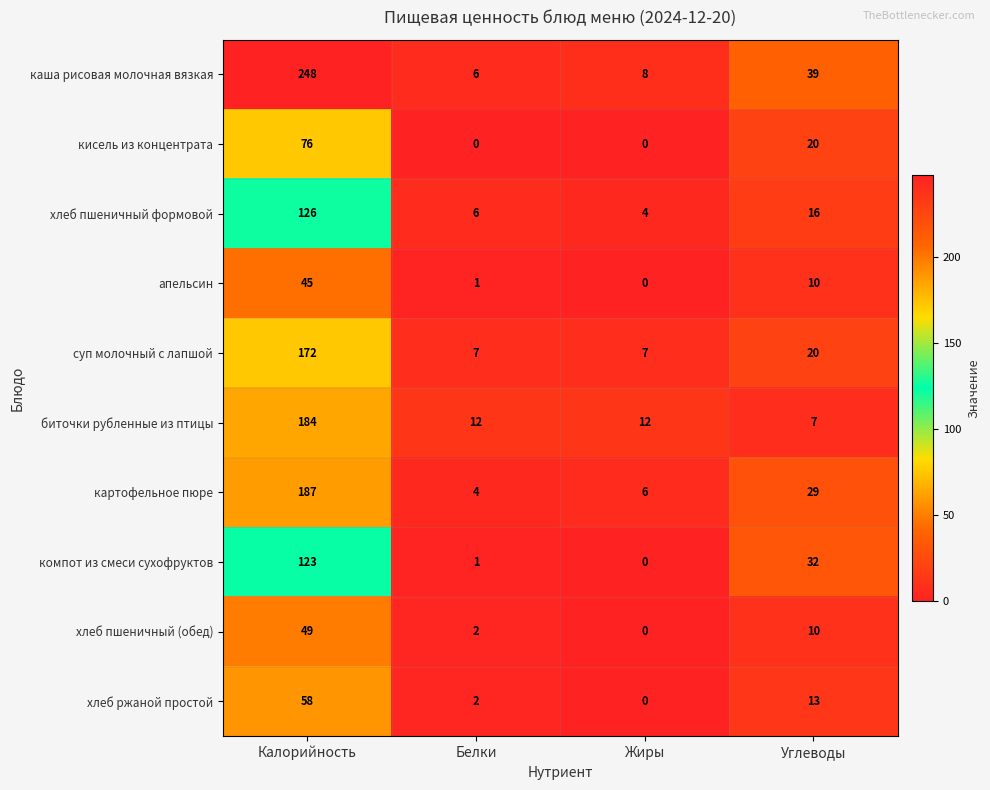

What is the total value across all series at Белки?

41